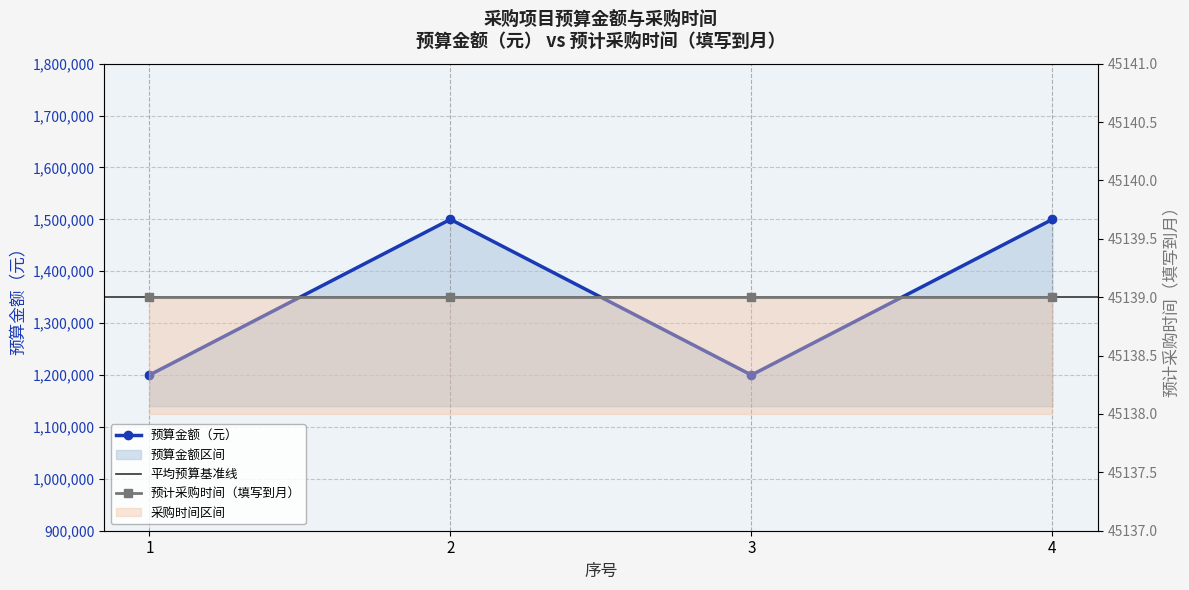

Is this an area chart (filled region under the line)?

No